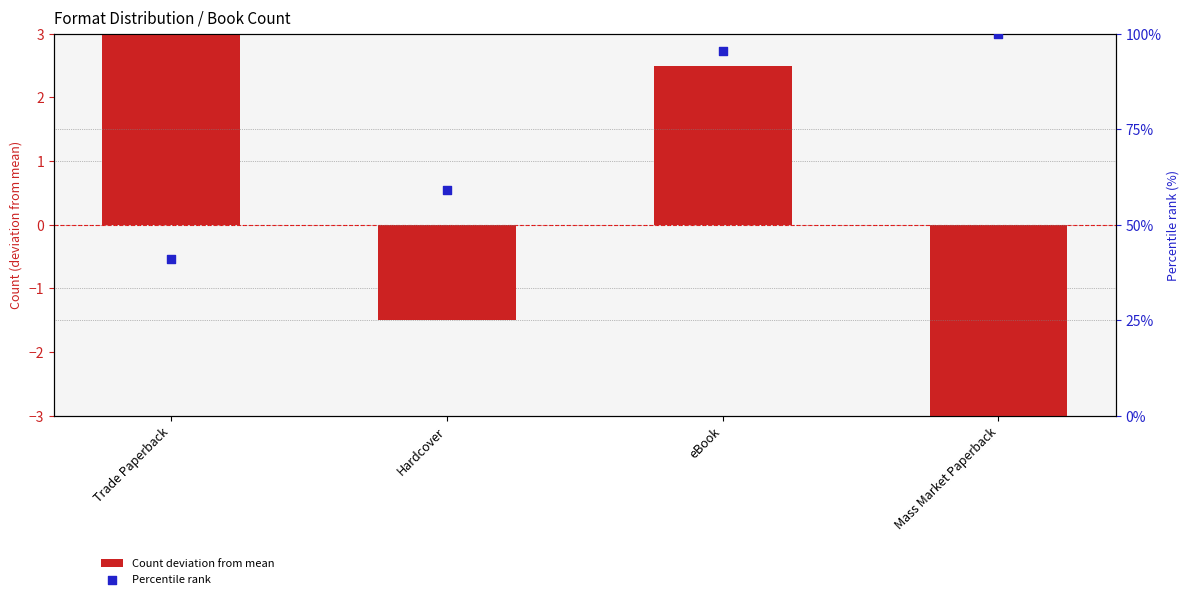

What are all the series names shown in the legend?

Count deviation from mean, Percentile rank